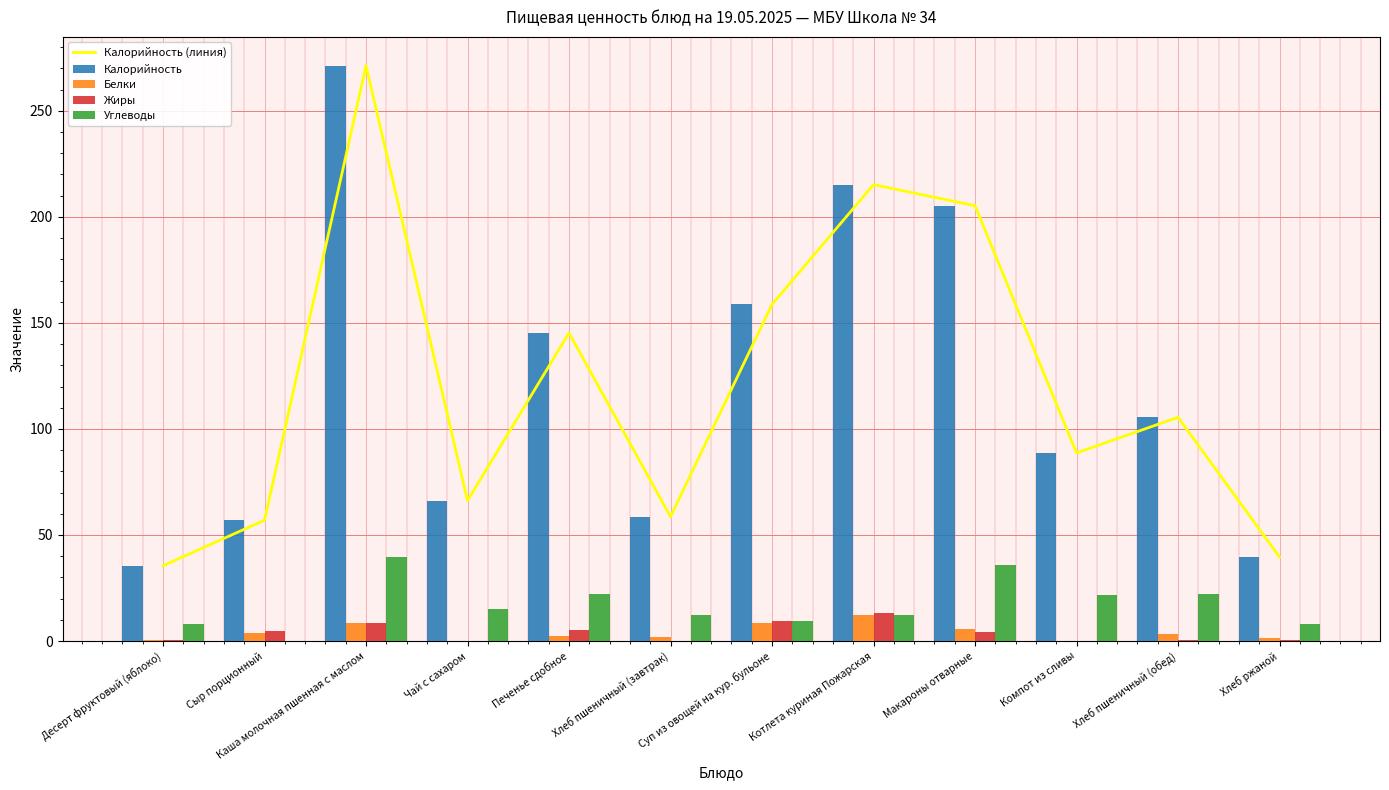

Is it true that Калорийность equals 76.2 at Хлеб пшеничный (завтрак)?

False